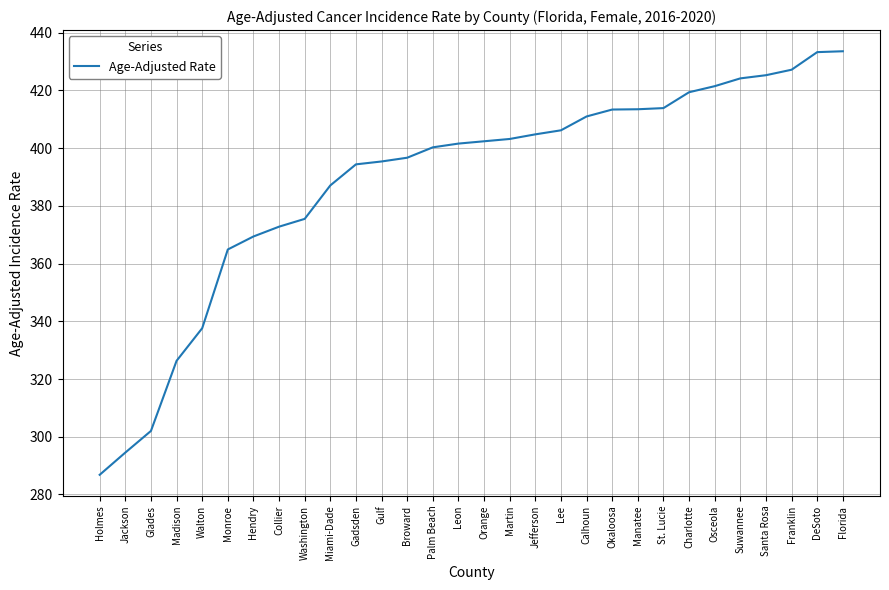

Is it true that the value at Gulf is 395.4?

True